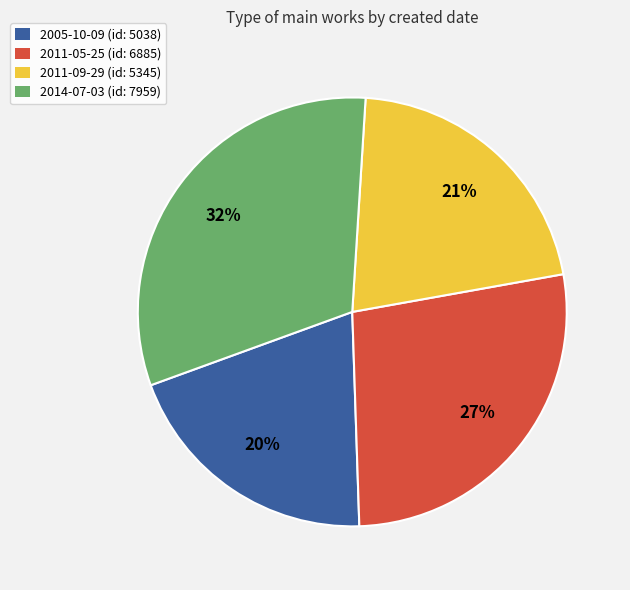

What is the ratio of the value at 2014-07-03 to the value at 2005-10-09?

1.6